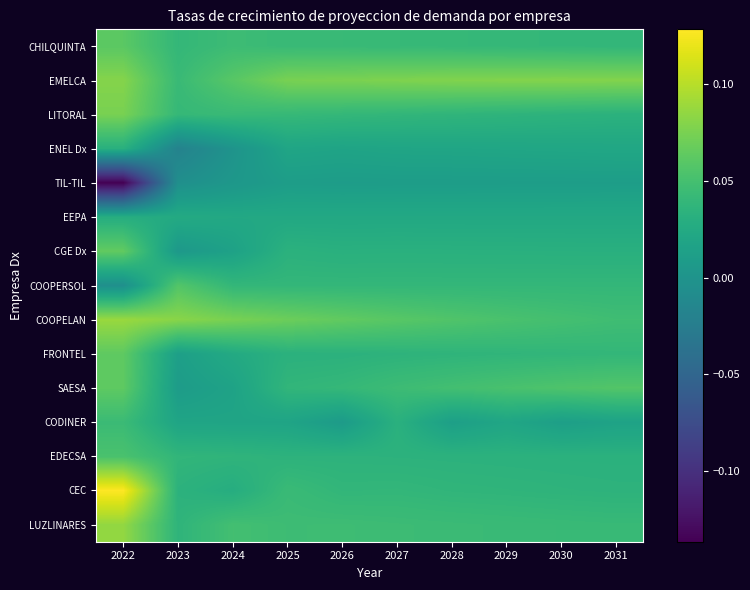

Which series changed the most between 2027 and 2029?

CODINER